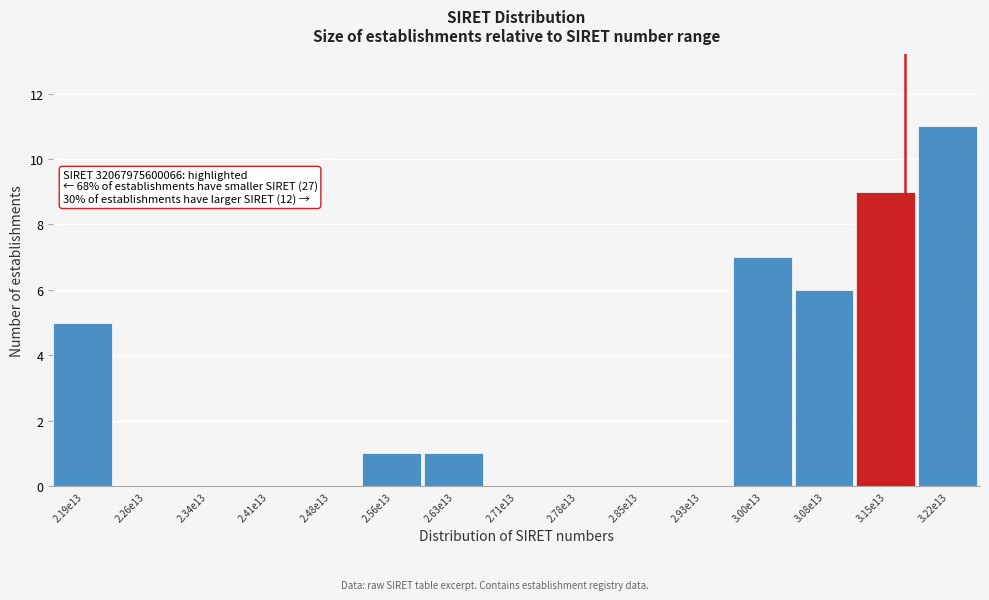

Reading right to left, what are all the values shown in this chart?

3.22e13=11	3.15e13=9	3.08e13=6	3.00e13=7	2.93e13=0	2.85e13=0	2.78e13=0	2.71e13=0	2.63e13=1	2.56e13=1	2.48e13=0	2.41e13=0	2.34e13=0	2.26e13=0	2.19e13=5